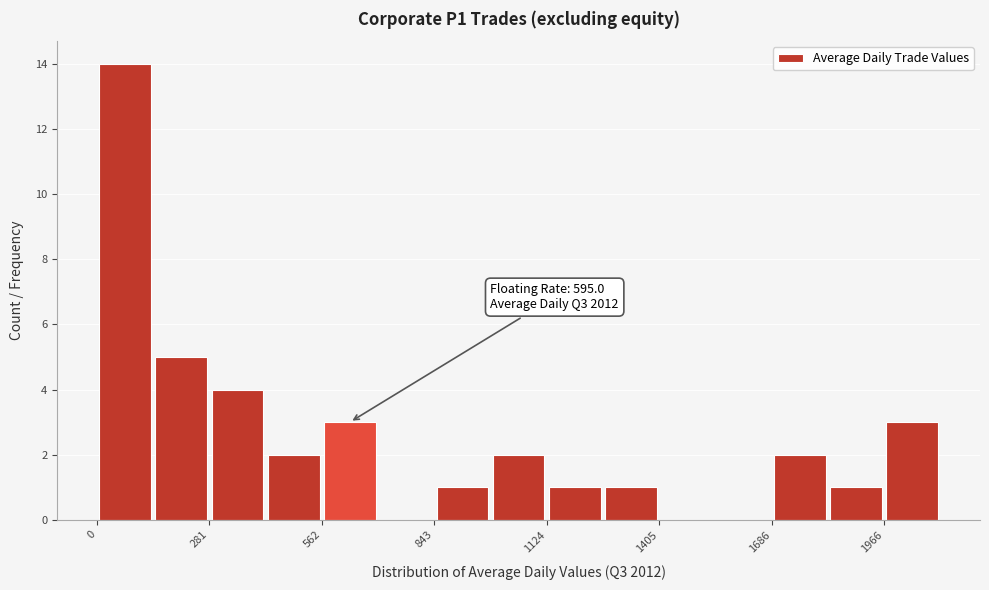

Around what value on the x-axis is the tallest bar? Give the approximate position of its centre, as read against the axis.

50